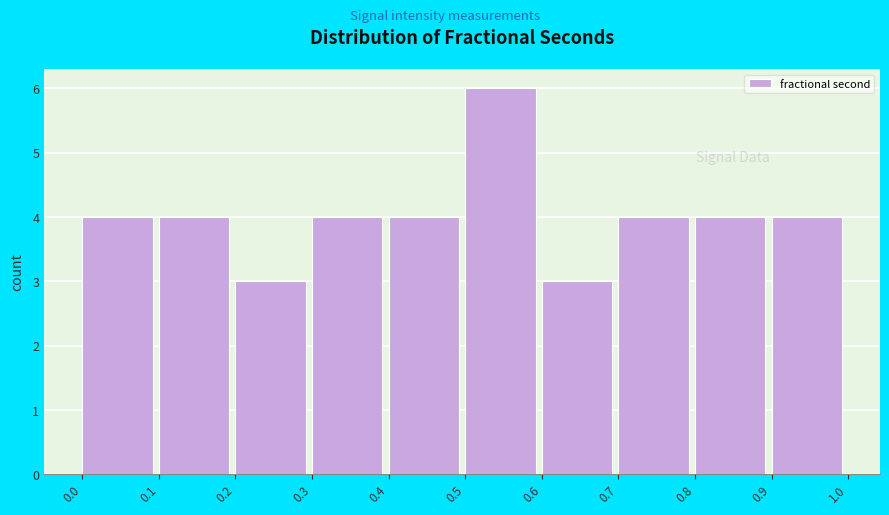

How tall is the bar that spans 0.2 to 0.3 on the x-axis? The values are not printed on the chart, so give them approximately, as read against the axis.

3